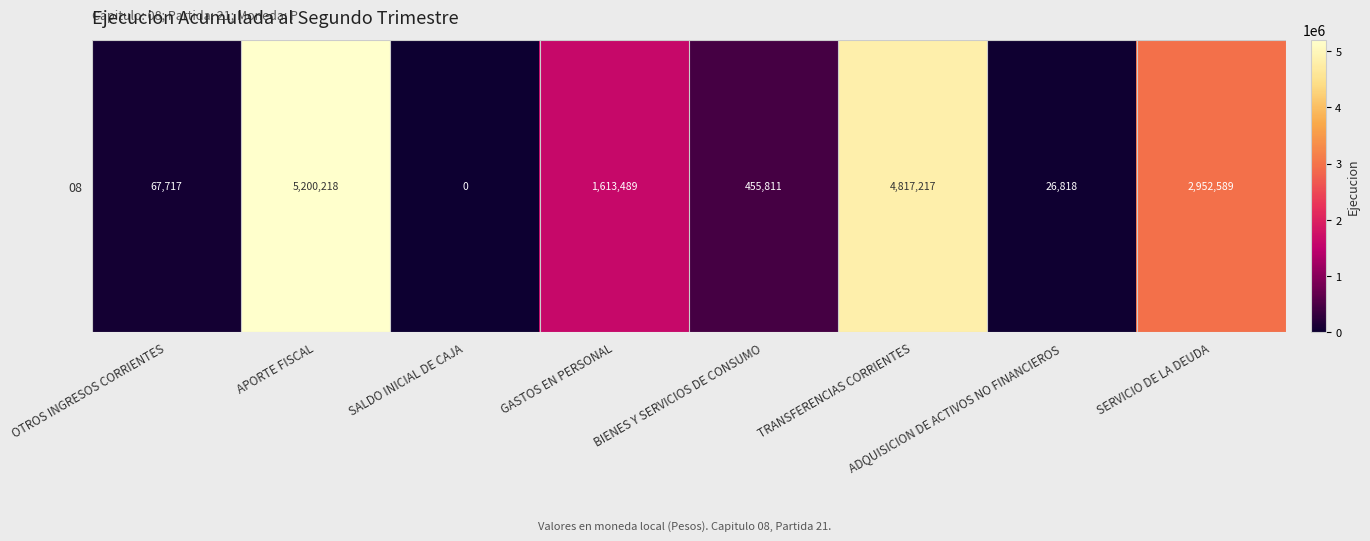

How many values are below 1613489?

4